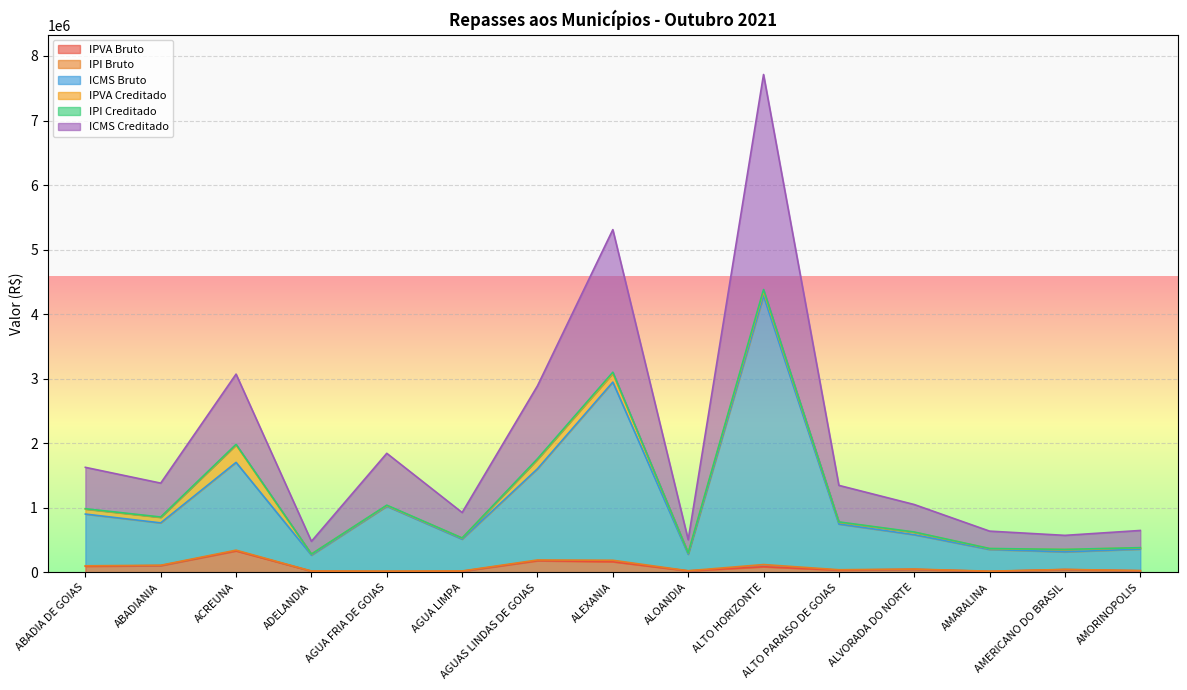

What is the value of the IPI Creditado point at the 8th from the left?

3101780.6